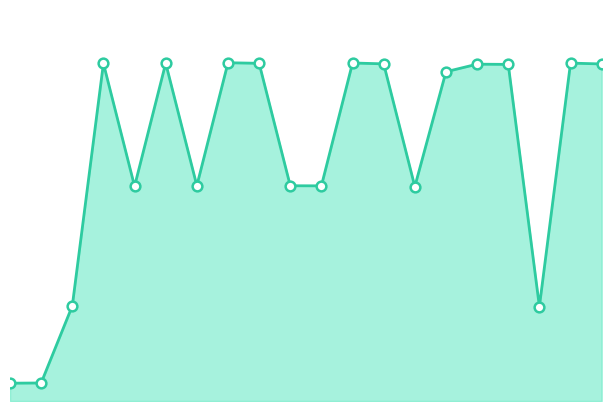

Does the chart have visible grid lines?

No